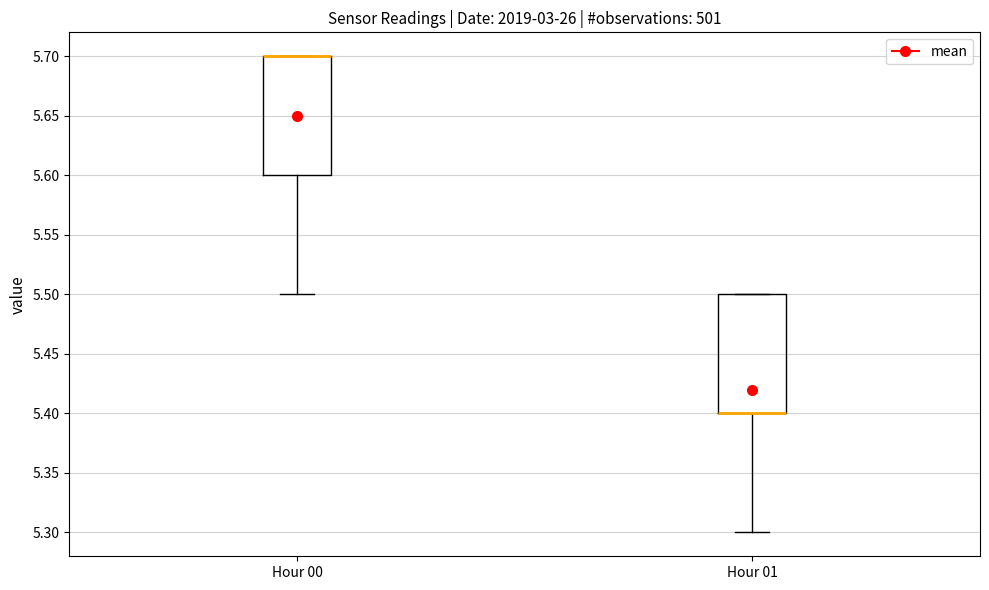

Reading left to right, transcribe this box plot: for each box, give where its median line is, the range the box spans, and where its two whiskers end, as read against the y-axis. The values are not printed on the chart, so give them approximately, as read against the axis.

Hour 00: median 5.7 (drawn on the box's upper edge), box 5.6 to 5.7, whiskers 5.5 to 5.7
Hour 01: median 5.4 (drawn on the box's lower edge), box 5.4 to 5.5, whiskers 5.3 to 5.5